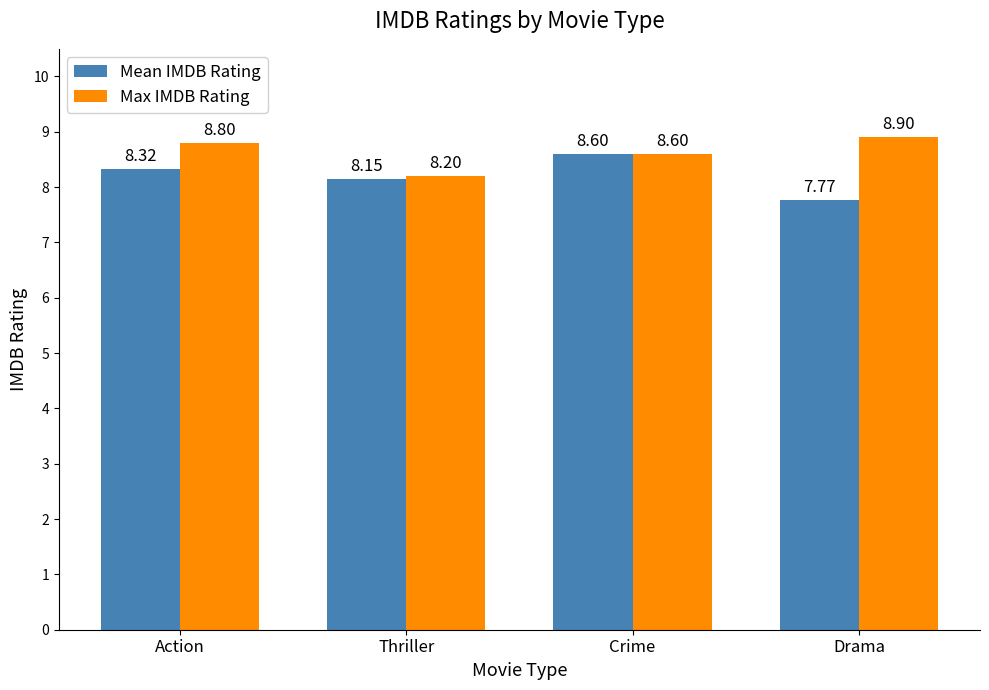

How many Max IMDB Rating values are between 8 and 9?

4